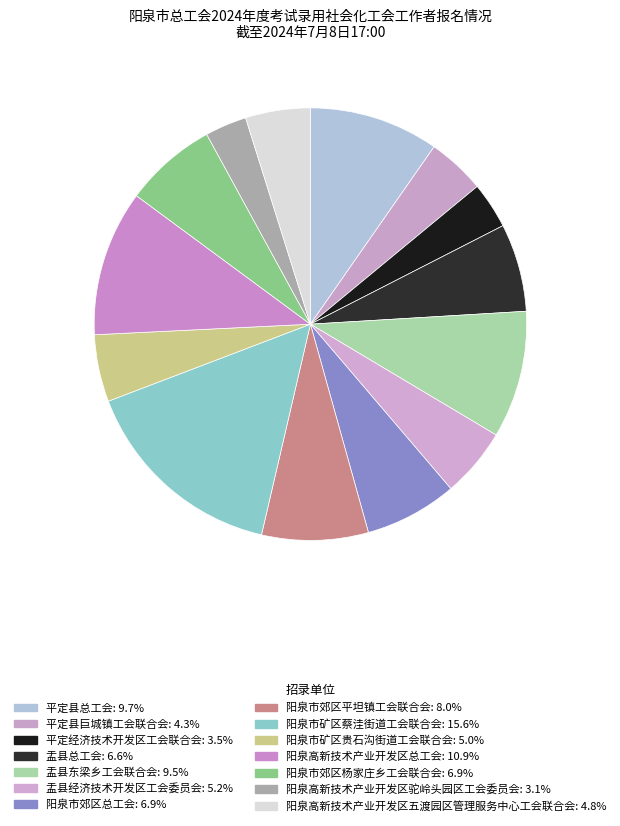

What is the smallest slice in the pie chart?

阳泉高新技术产业开发区驼岭头园区工会委员会